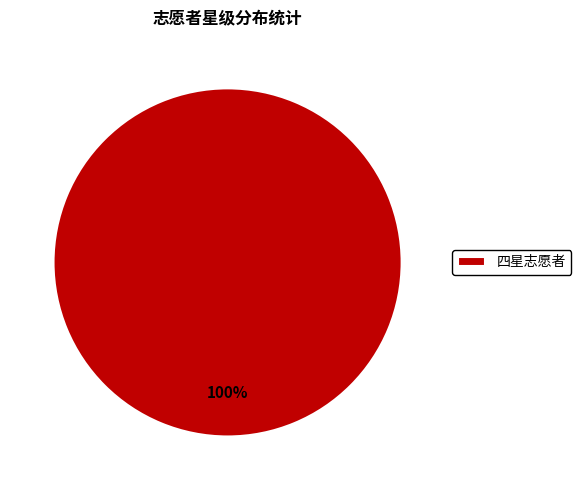

Count the number of slices in the pie.

1